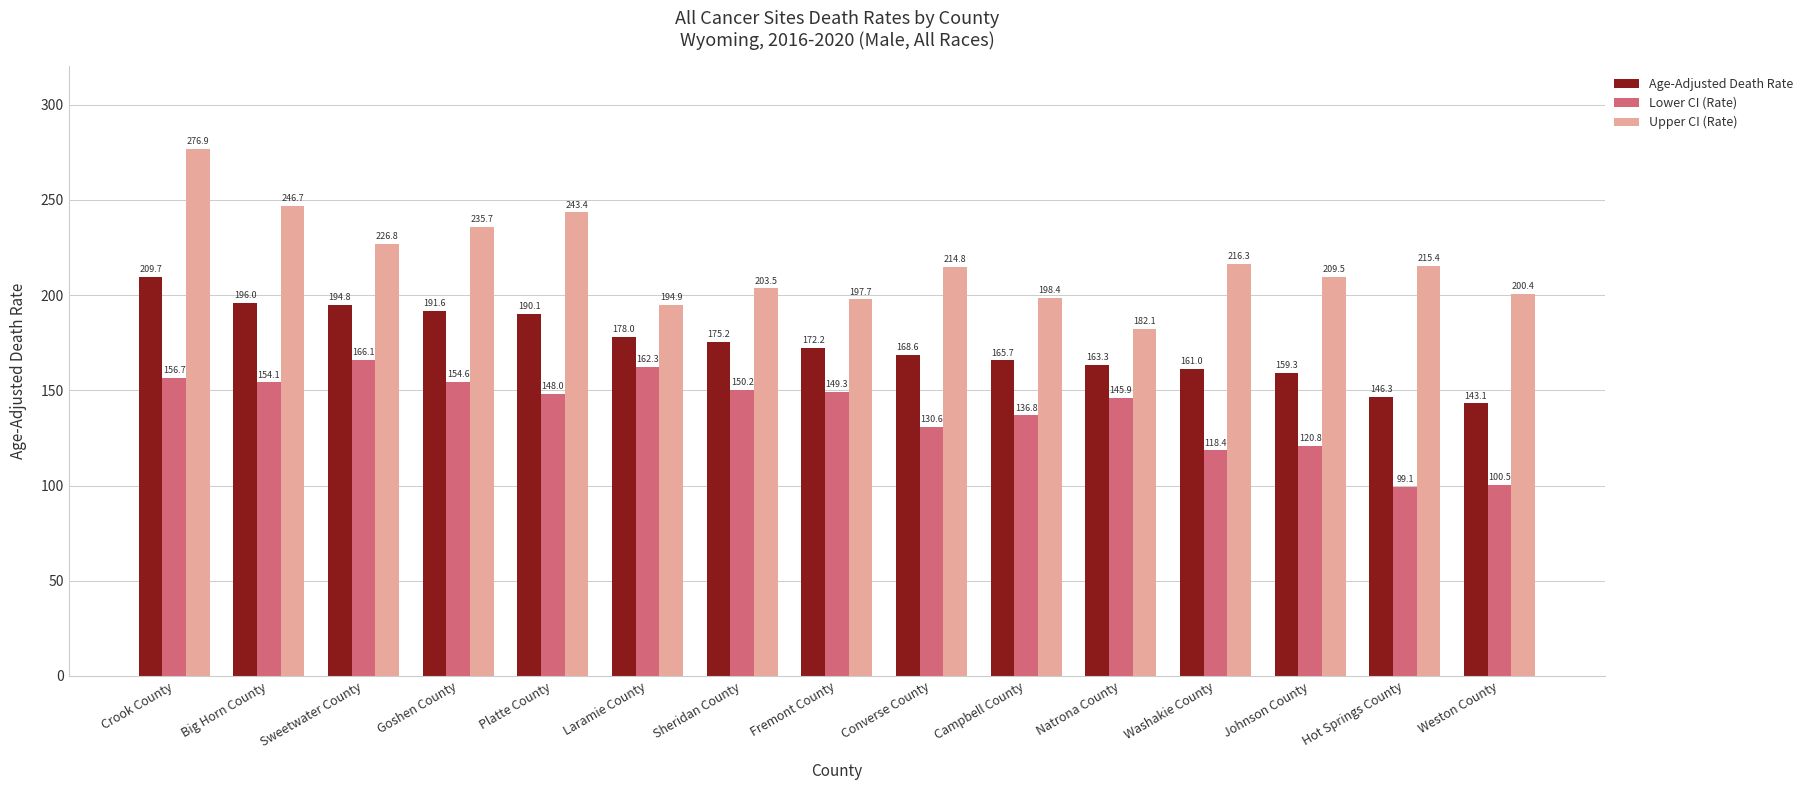

How many bars are there in total?

45